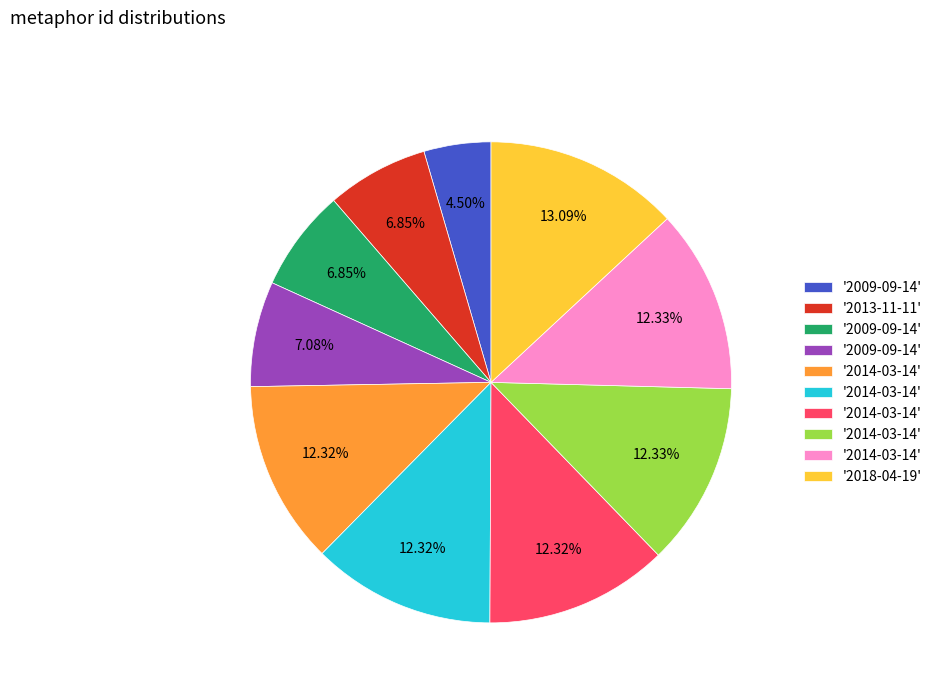

Is there any slice that represents more than half of the pie?

No